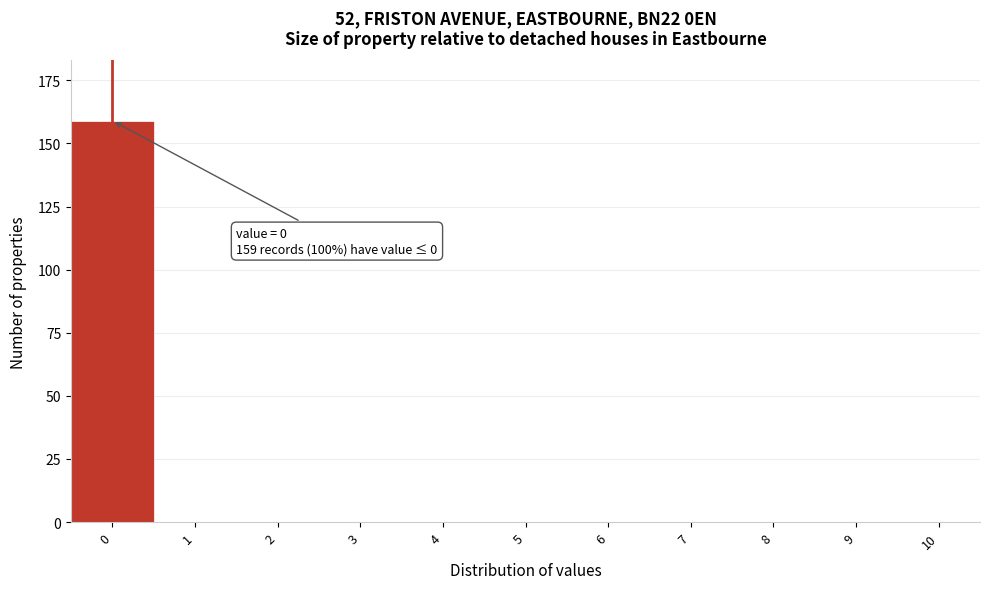

Reading left to right, transcribe all the data shown in this chart.

0=159	1=0	2=0	3=0	4=0	5=0	6=0	7=0	8=0	9=0	10=0